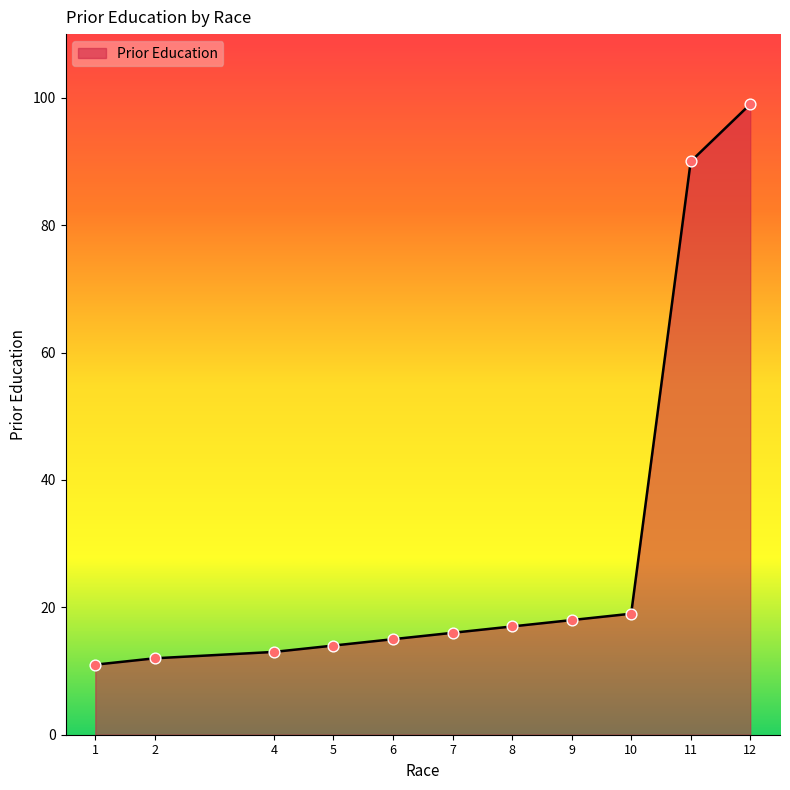

What is the ratio of the value at 7 to the value at 9?

0.9